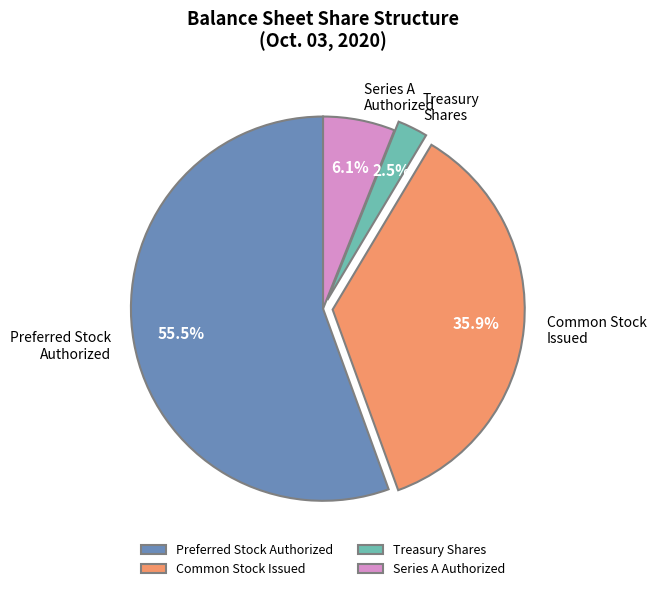

Rank the categories by value from highest to lowest.

Preferred Stock Authorized, Common Stock Issued, Series A Authorized, Treasury Shares